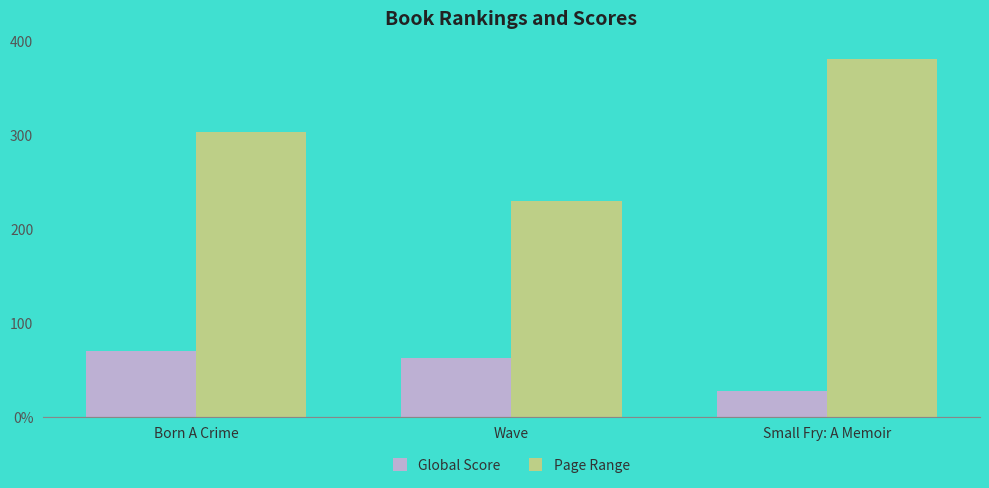

What is the difference between the Global Score values at Small Fry: A Memoir and Born A Crime?

42